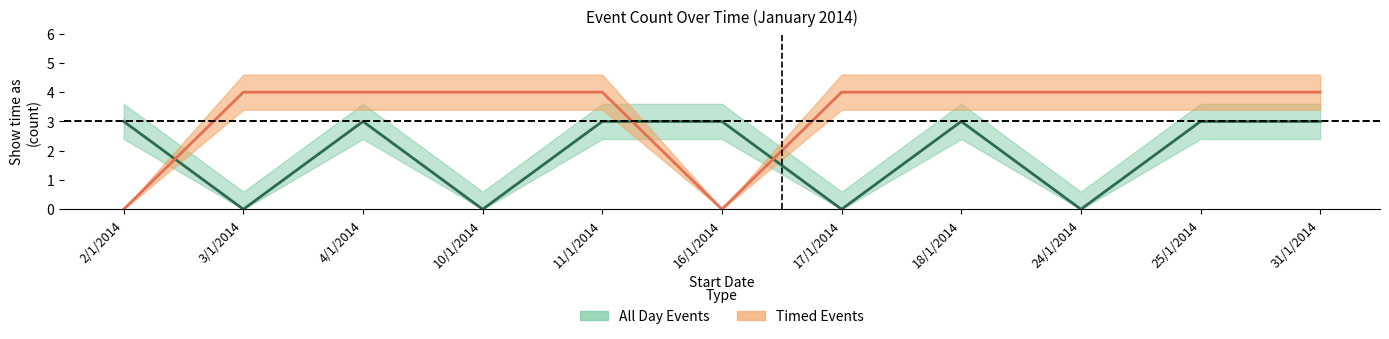

Between 4/1/2014 and 24/1/2014, which series saw the biggest shift?

All Day Events